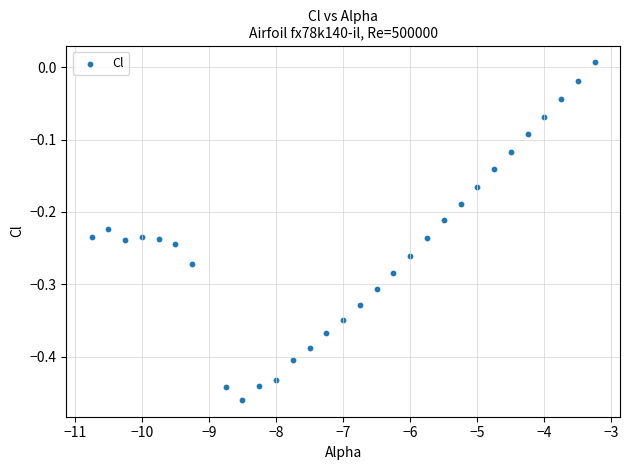

What is the range of X values (max minus min)?

7.5